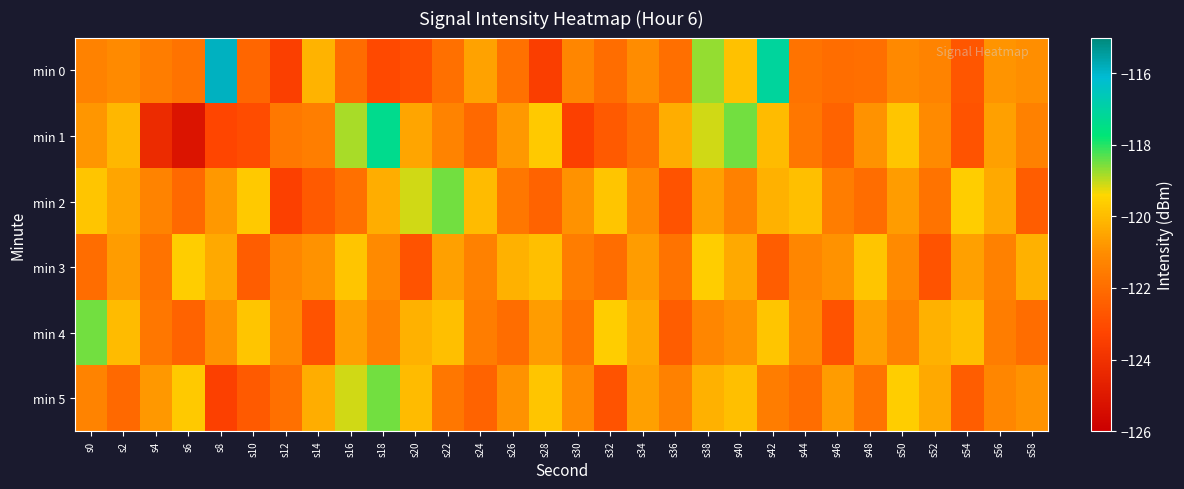

What is the difference between the highest and lowest values at s2?

2.1